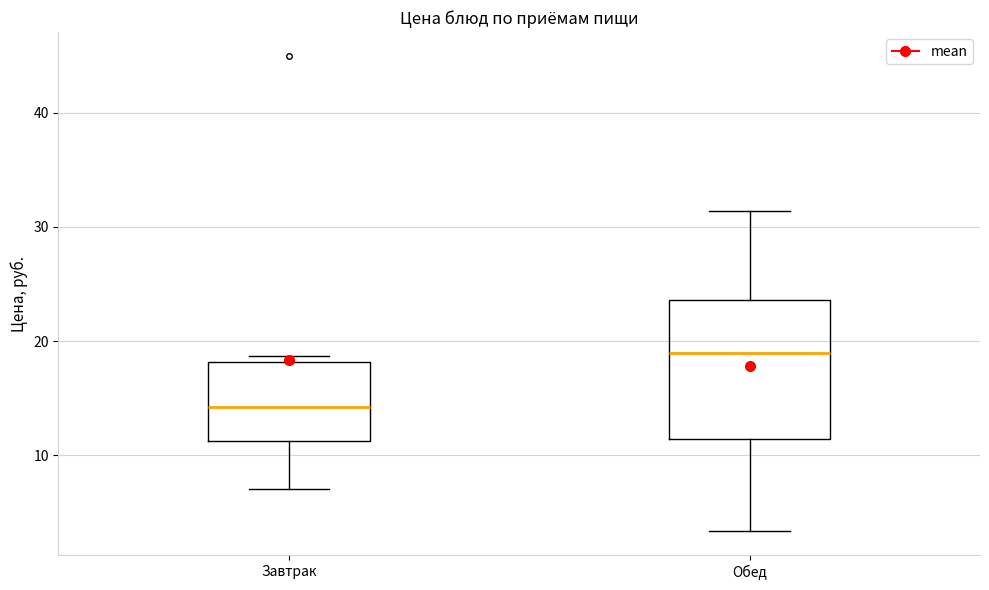

Which box's median line is the highest?

Обед